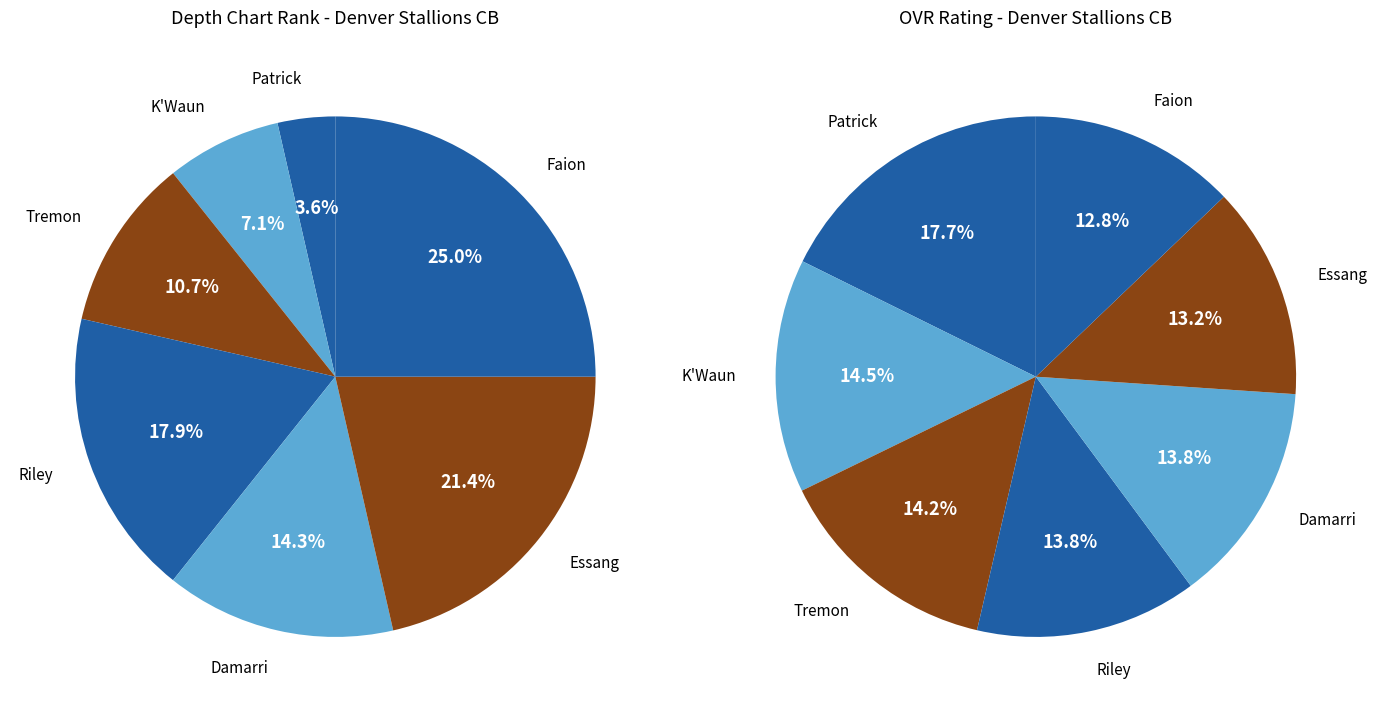

What percentage is the Essang slice, to the nearest percent?

21%